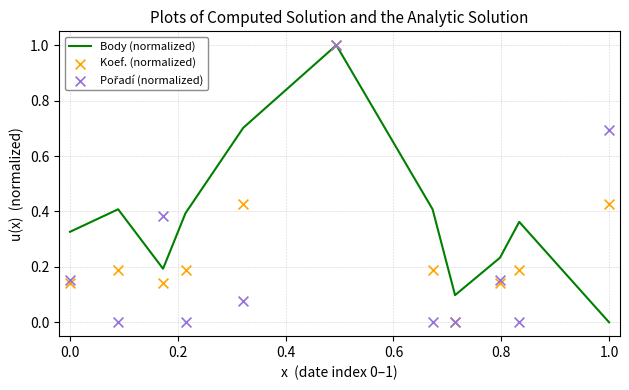

What are all the series names shown in the legend?

Body (normalized), Koef. (normalized), Pořadí (normalized)